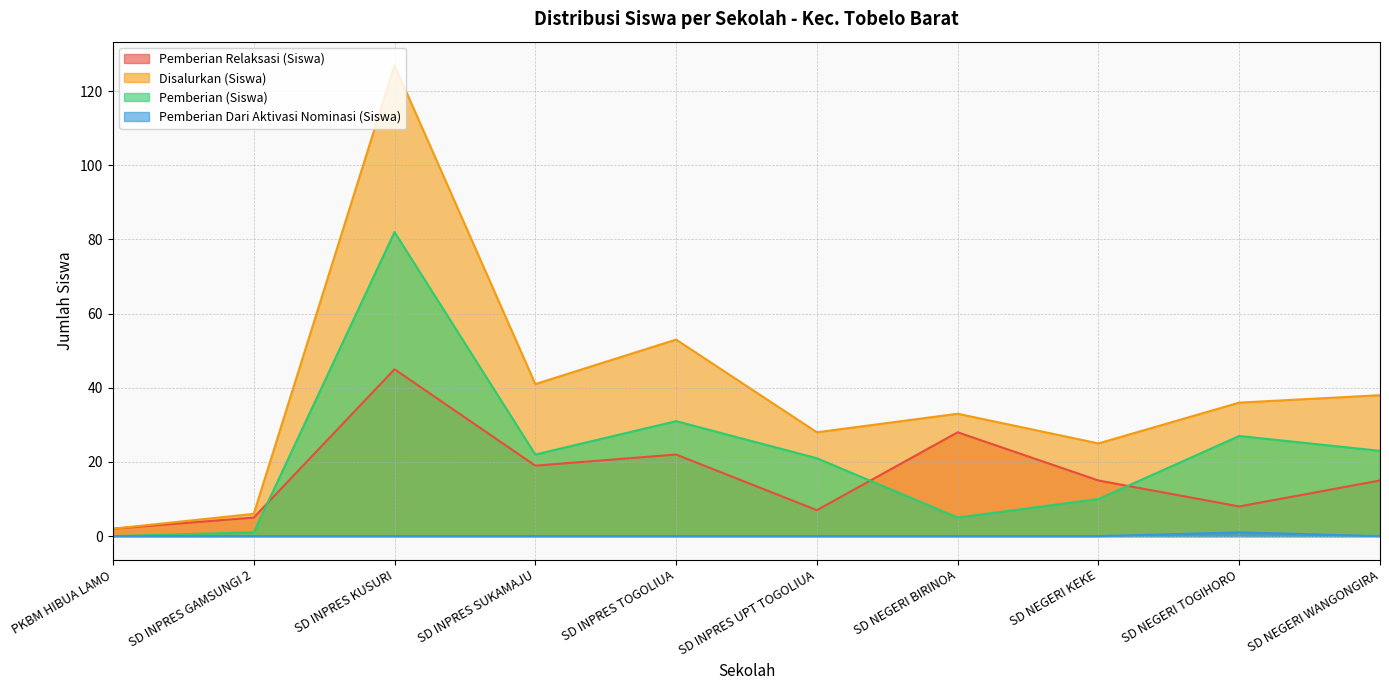

Which has a higher value, SD INPRES TOGOLIUA or SD INPRES UPT TOGOLIUA?

SD INPRES TOGOLIUA